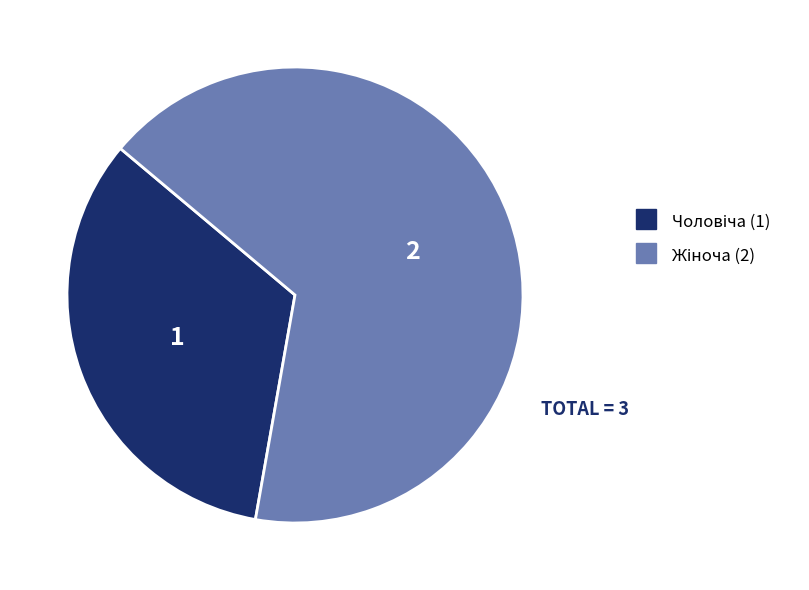

How many slices are in this pie chart?

2